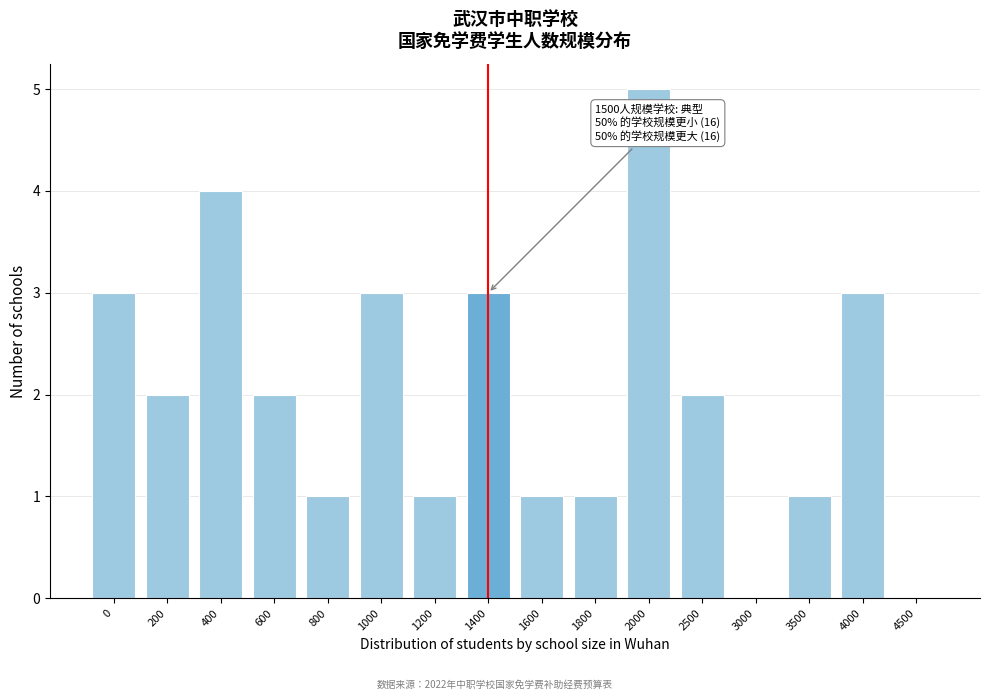

Reading left to right, extract all data points from this chart.

0=3	200=2	400=4	600=2	800=1	1000=3	1200=1	1400=3	1600=1	1800=1	2000=5	2500=2	3000=0	3500=1	4000=3	4500=0